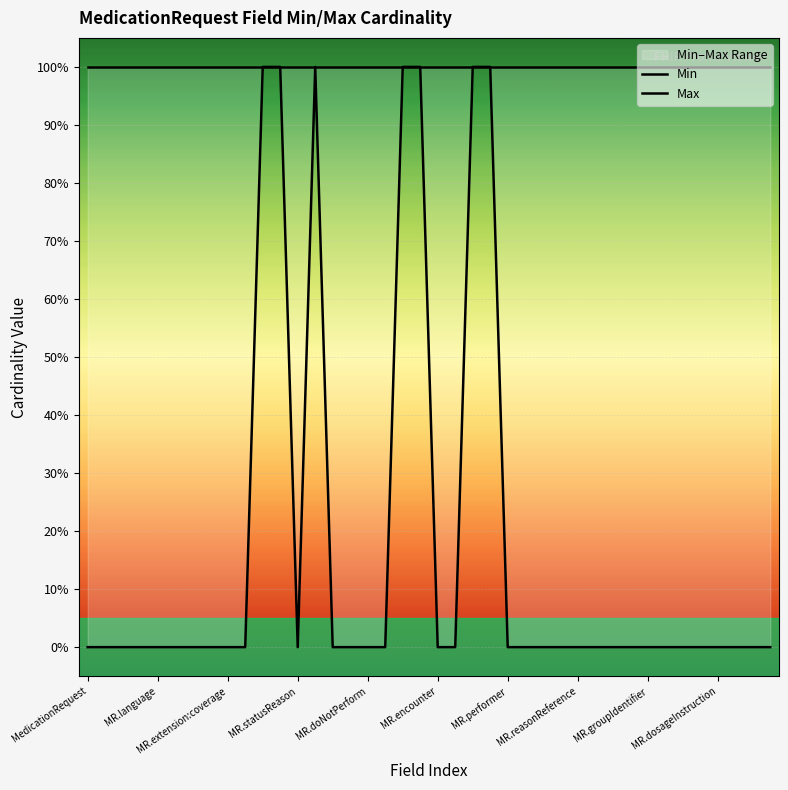

Which series has the largest range (max minus min)?

Min